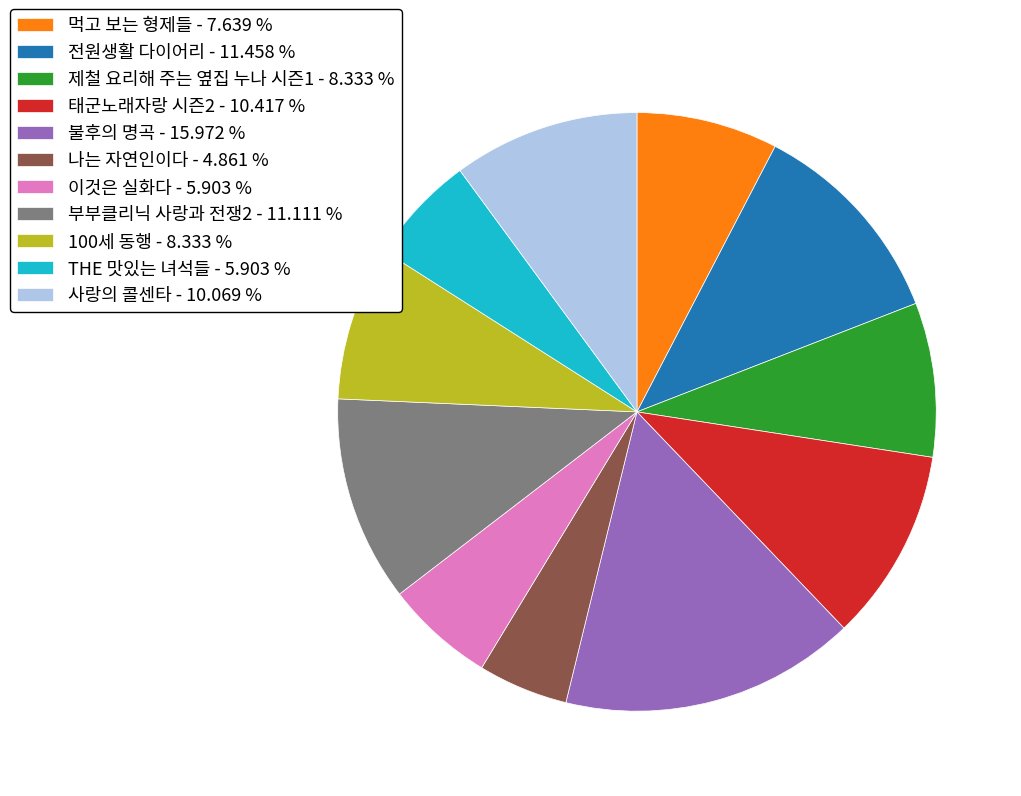

Is the sum of 100세 동행 - 8.333 % and 사랑의 콜센타 - 10.069 % greater than half?

No